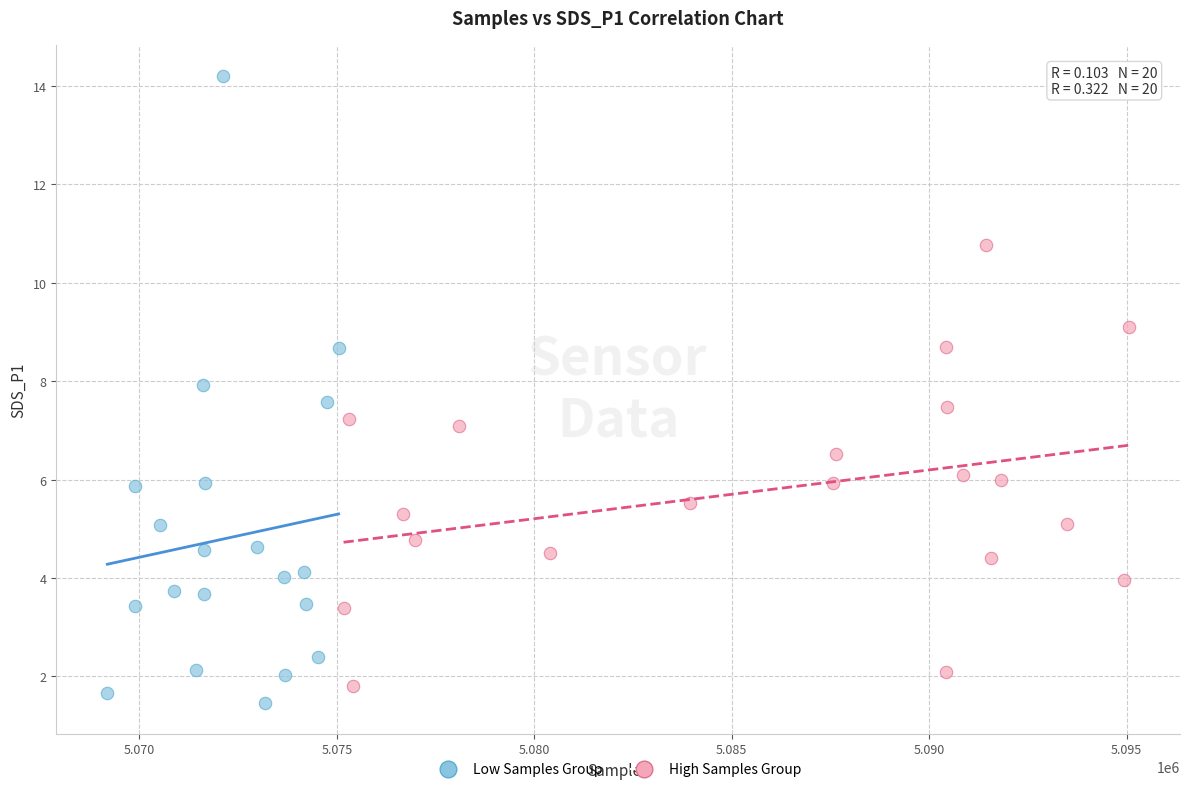

What are all the series names shown in the legend?

Low Samples Group, High Samples Group